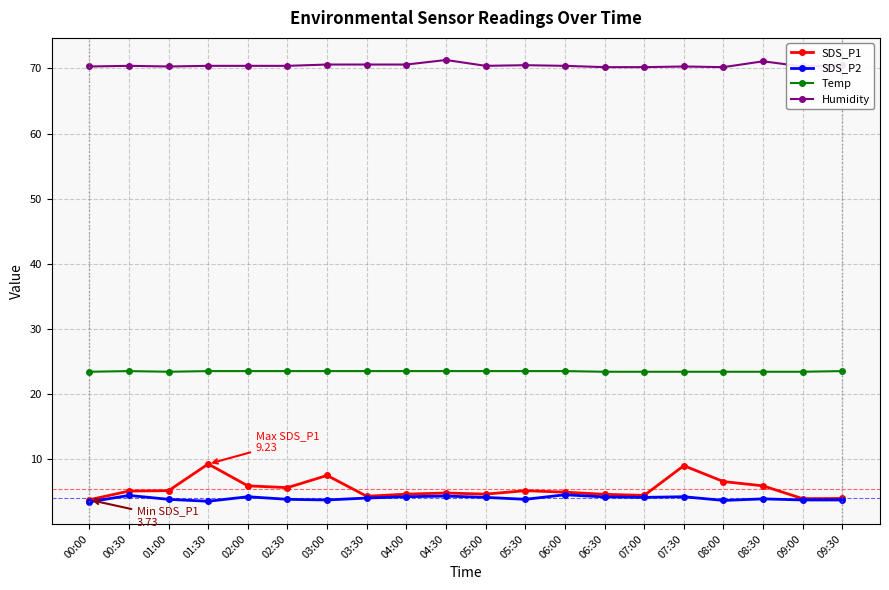

What is the total value across all series at 02:30?

103.3